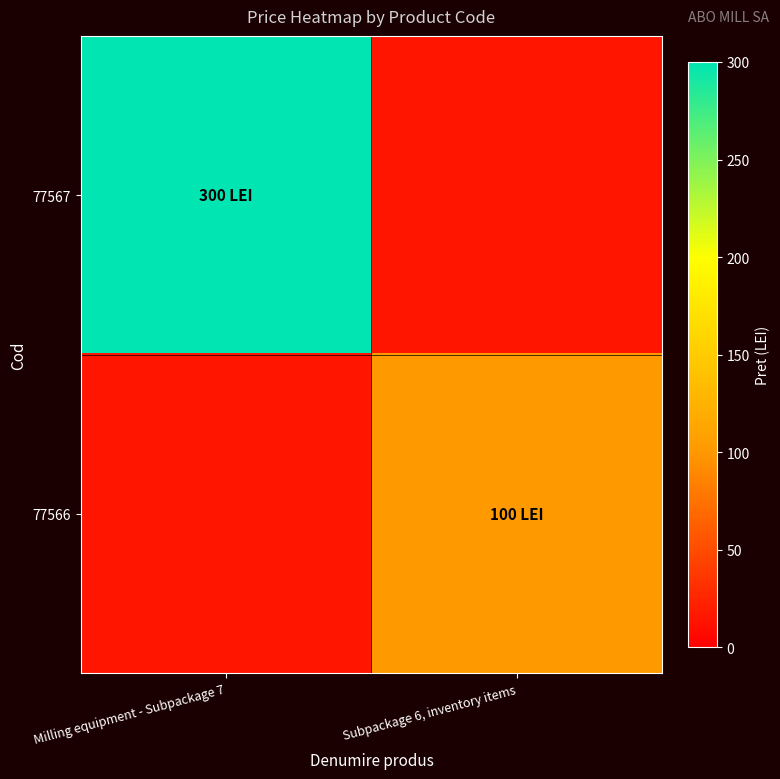

Rank the categories by 77566 value from highest to lowest.

Subpackage 6, inventory items, Milling equipment - Subpackage 7